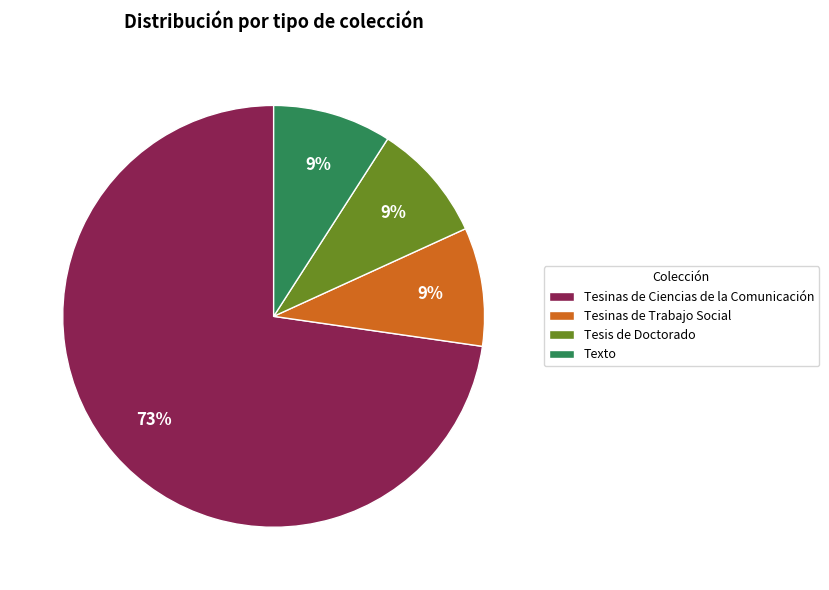

What percentage is the Texto slice, to the nearest percent?

9%